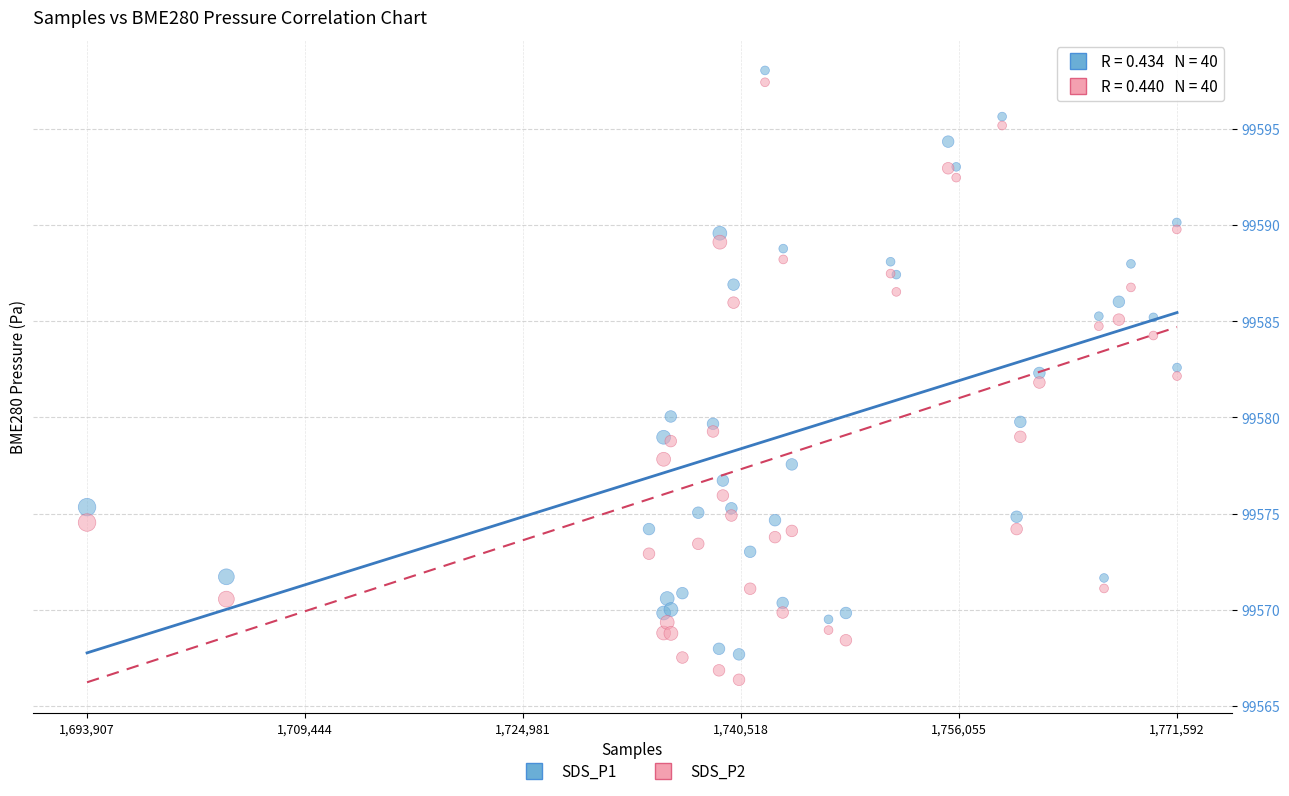

What is the X range (max minus min) for the scatter plot?

77685.0